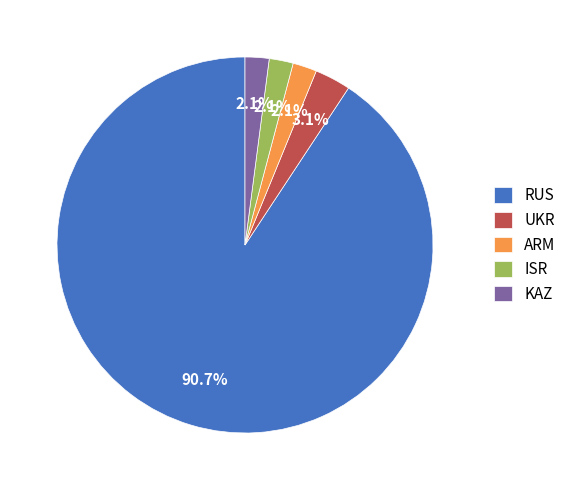

Which category has the biggest portion of the pie?

RUS